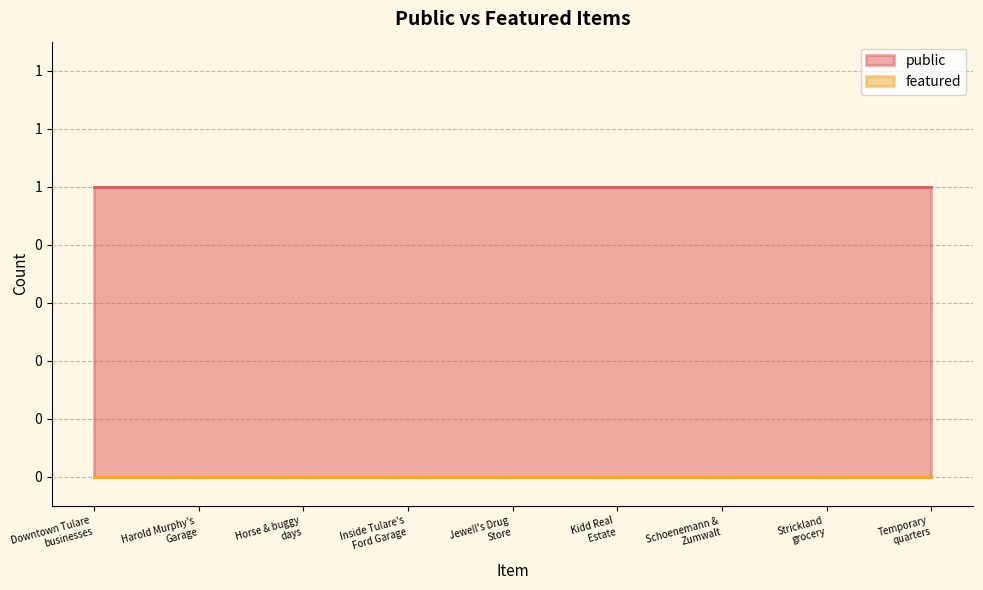

True or false: public and featured intersect in this chart.

False